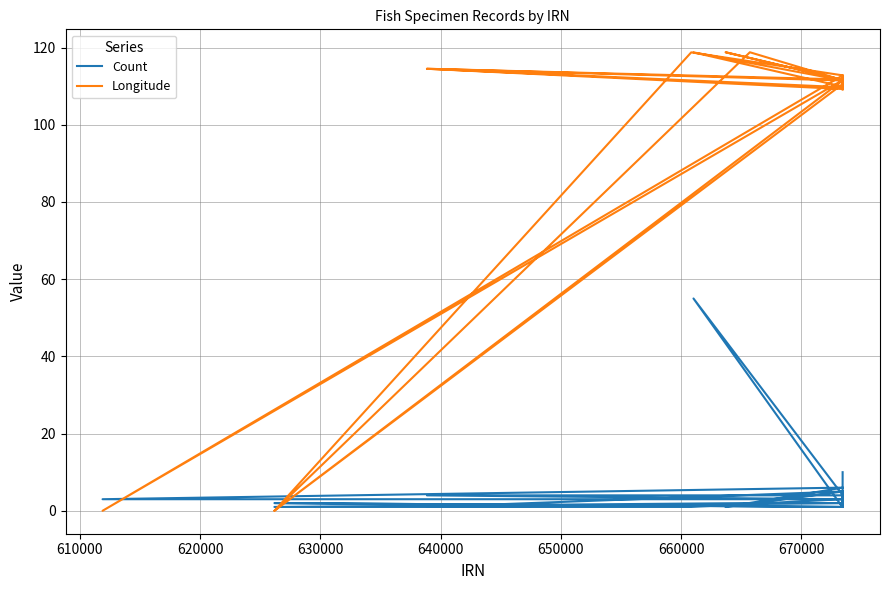

Reading right to left, what are all the values shown in this chart?

Count: 10.0	4.0	4.0	3.0	3.0	5.0	2.0	4.0	3.0	1.0	4.0	5.0	1.0	6.0	3.0	3.0	1.0	1.0	2.0	2.0	2.0	3.0	2.0	1.0	1.0	1.0	1.0	5.0	1.0	2.0	1.0	2.0	1.0	1.0	1.0	55.0	4.0	1.0	3.0	1.0
Longitude: 109.1	111.5	114.5	109.3	111.6	110.6	109.2	110.6	112.8	112.2	110.6	111.6	118.8	111.6	0.0	112.8	118.8	0.0	118.8	111.5	110.6	109.9	110.6	111.5	110.6	111.7	112.8	111.8	114.5	109.7	110.6	0.0	111.5	112.6	111.5	118.8	109.9	111.5	111.7	111.8